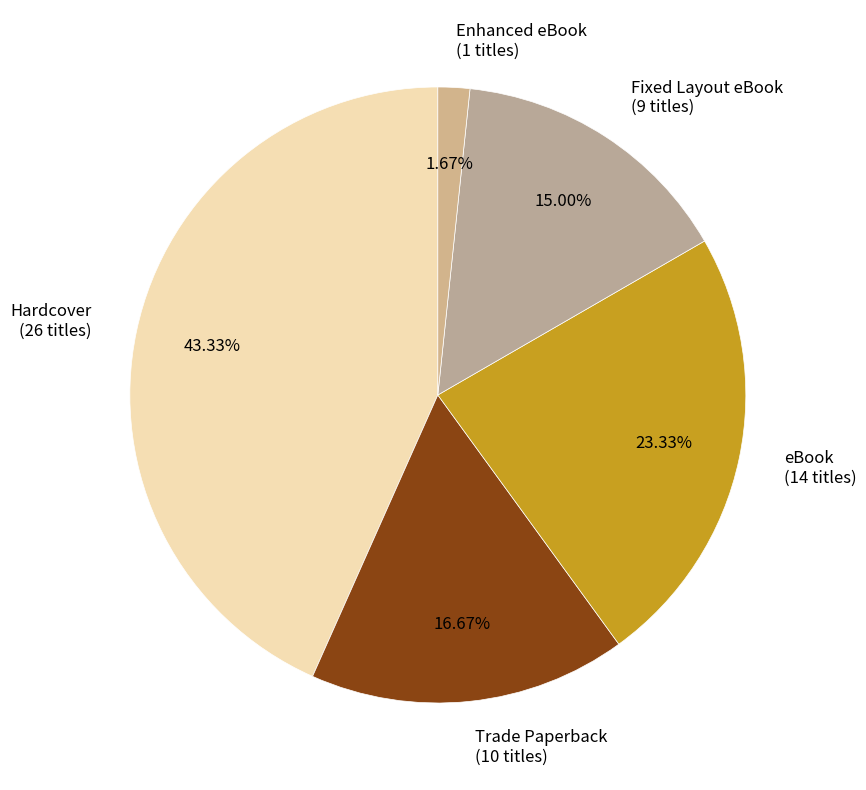

Which category has the biggest portion of the pie?

Hardcover